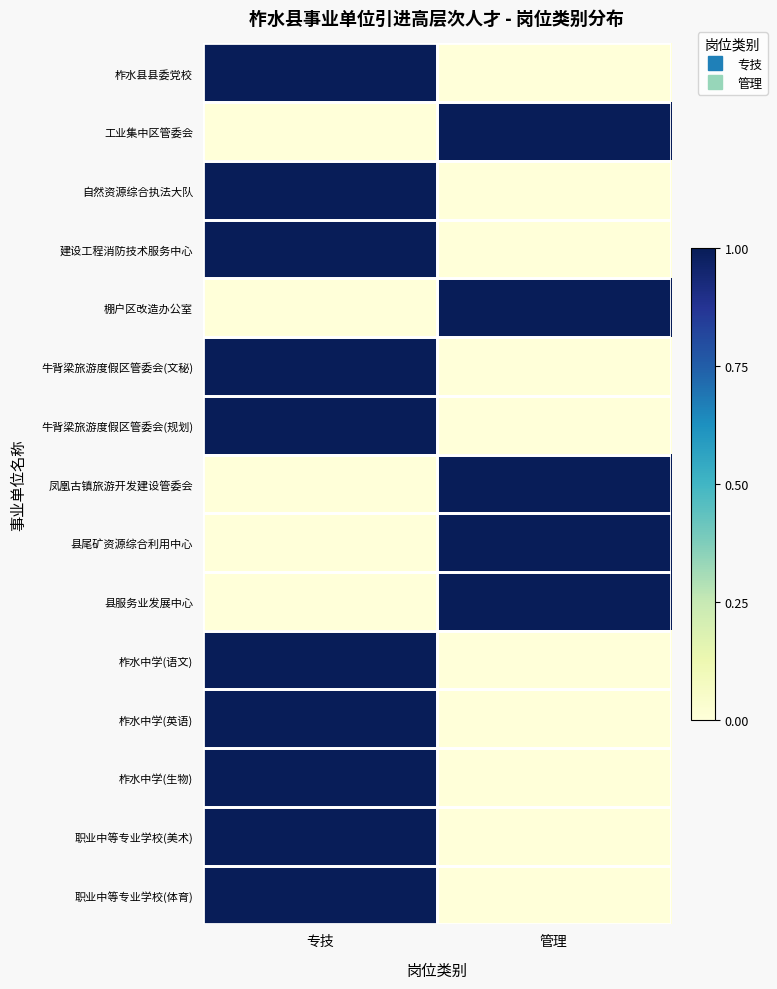

What is the difference between the highest and lowest values at 专技?

1